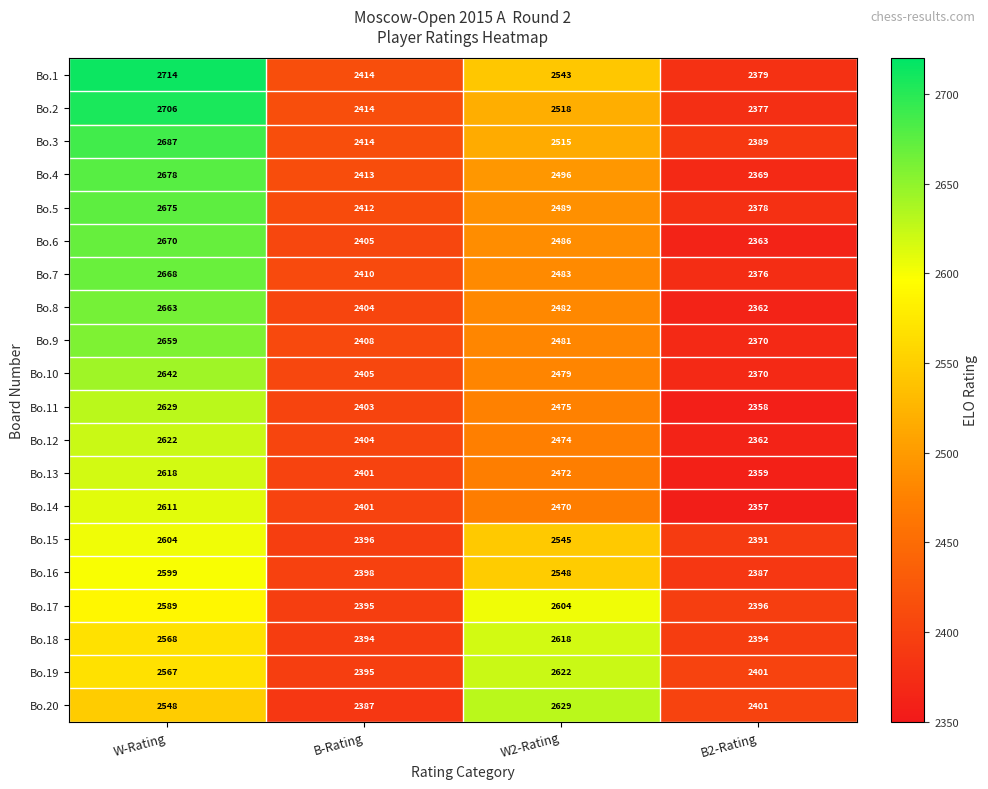

Rank the series at W-Rating from lowest to highest value.

Bo.20, Bo.19, Bo.18, Bo.17, Bo.16, Bo.15, Bo.14, Bo.13, Bo.12, Bo.11, Bo.10, Bo.9, Bo.8, Bo.7, Bo.6, Bo.5, Bo.4, Bo.3, Bo.2, Bo.1